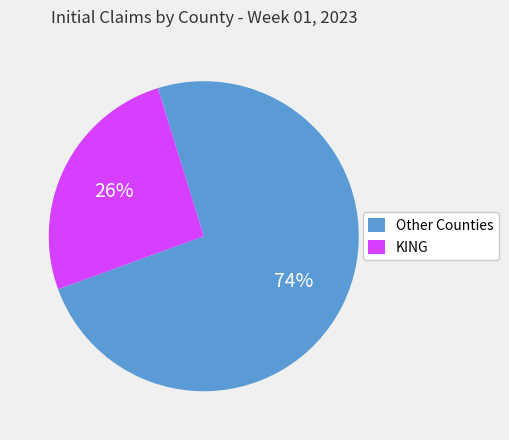

To the nearest percent, what is the combined percentage of KING and Other Counties?

100%